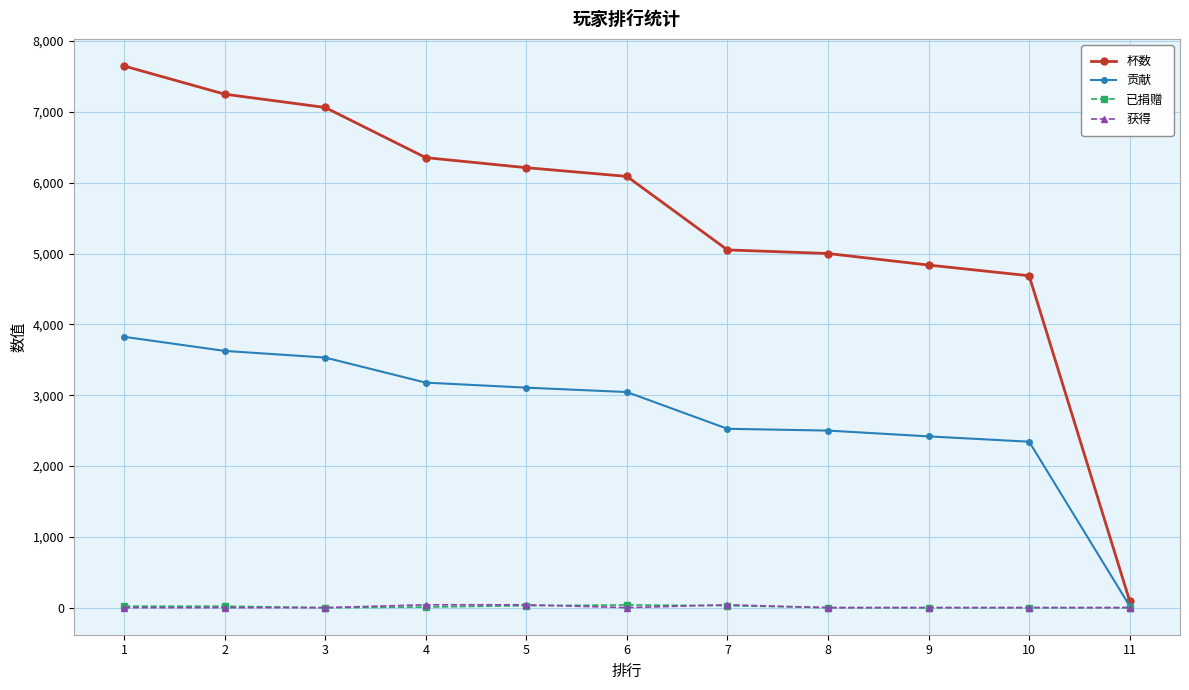

The value of 贡献 at 11 is 23. True or false?

True